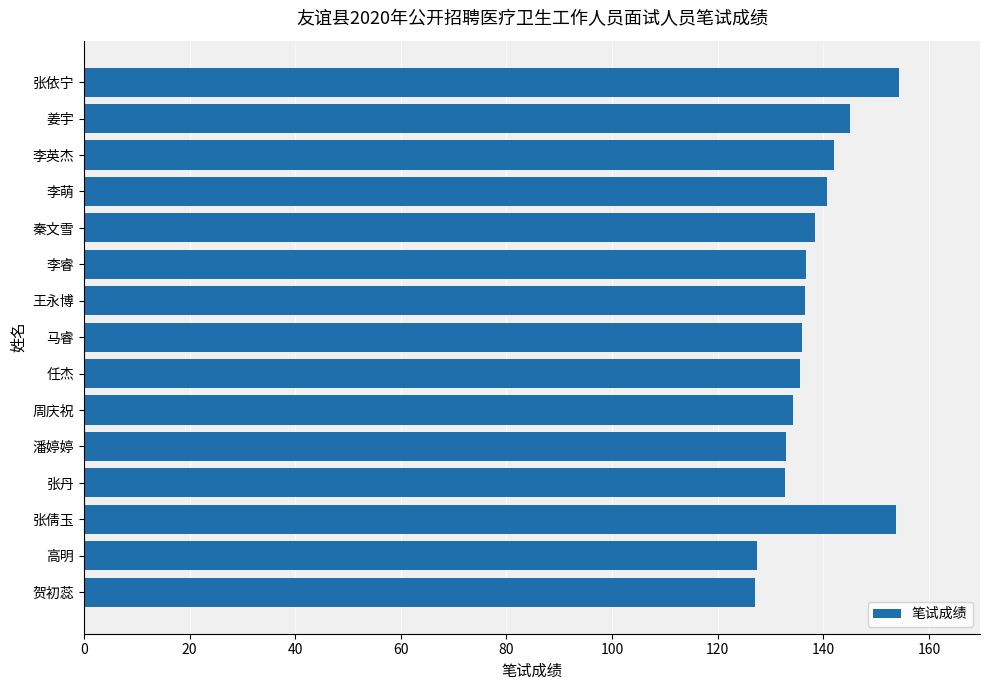

Between 潘婷婷 and 姜宇, which is larger?

姜宇